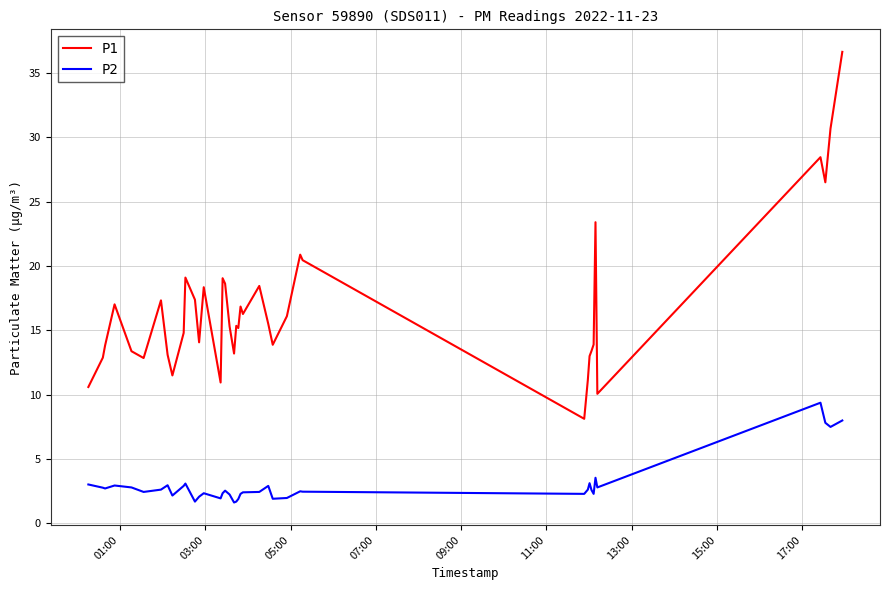

Which series has the largest range (max minus min)?

P1